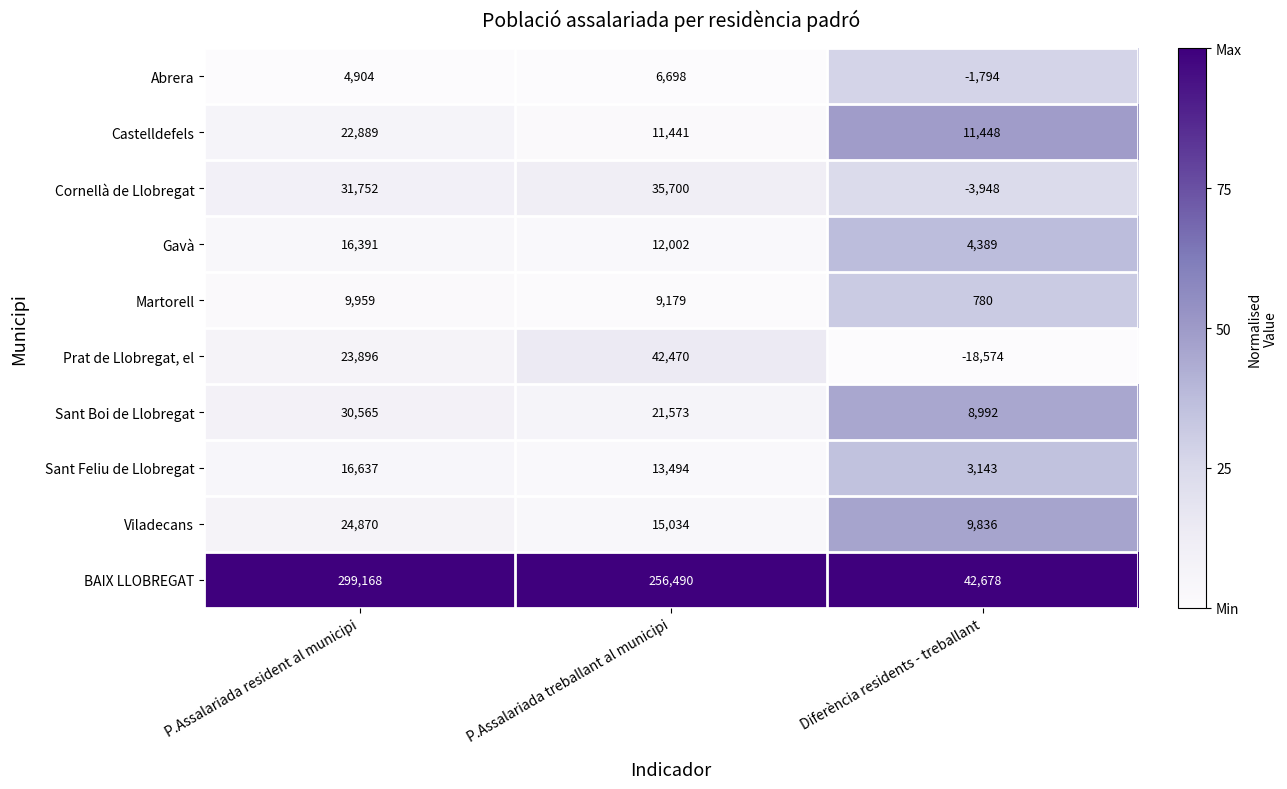

What is the sum of the Martorell values at P.Assalariada resident al municipi and P.Assalariada treballant al municipi?

19138